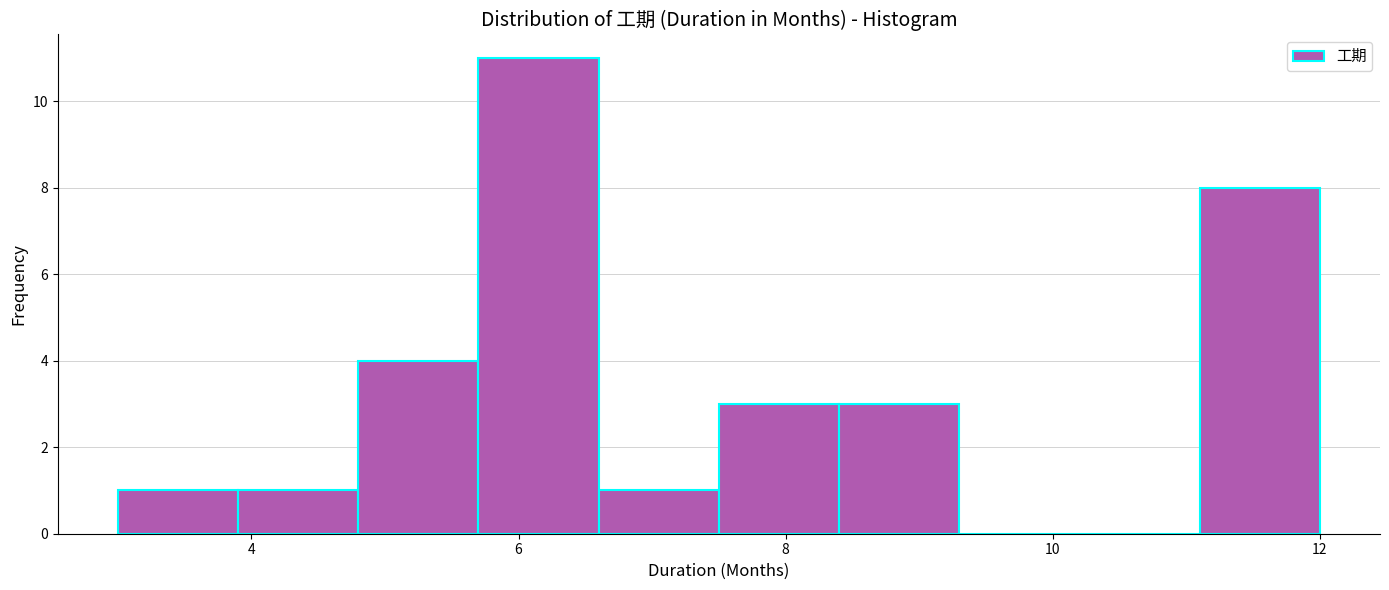

Reading left to right, list every bar in this chart as the range it spans on the x-axis followed by its height. Neither the bar edges nor the heights are printed on the chart, so give them approximately, as read against the axes.

3.0 to 3.9: 1
3.9 to 4.8: 1
4.8 to 5.7: 4
5.7 to 6.6: 11
6.6 to 7.5: 1
7.5 to 8.4: 3
8.4 to 9.3: 3
9.3 to 10.2: 0
10.2 to 11.1: 0
11.1 to 12.0: 8